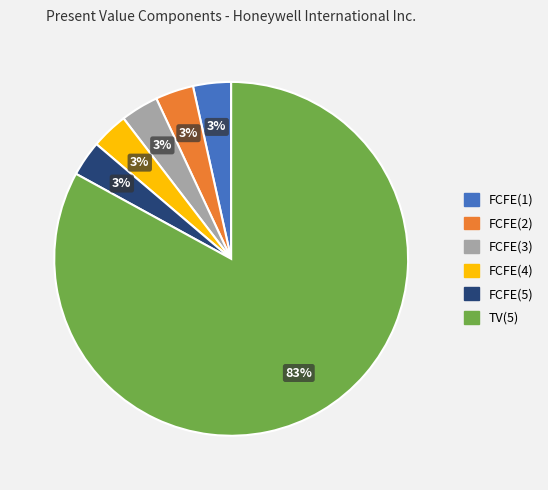

To the nearest percent, what percentage of the pie is FCFE(2)?

3%